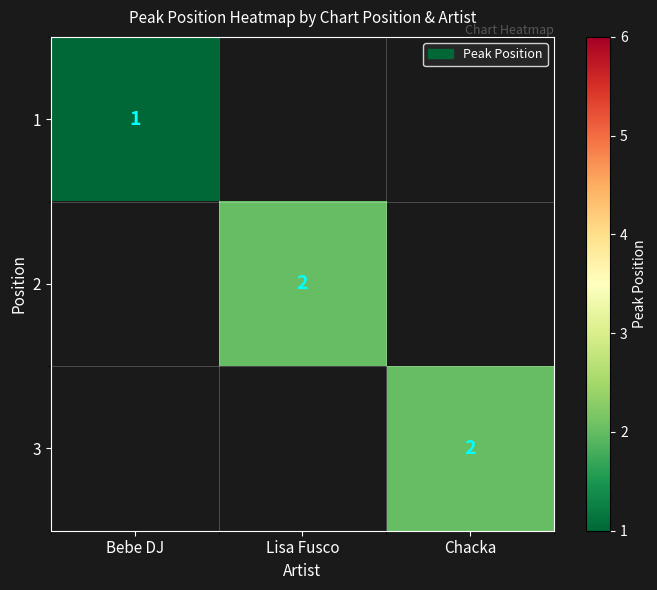

Is it true that 2 equals 1 at Lisa Fusco?

False